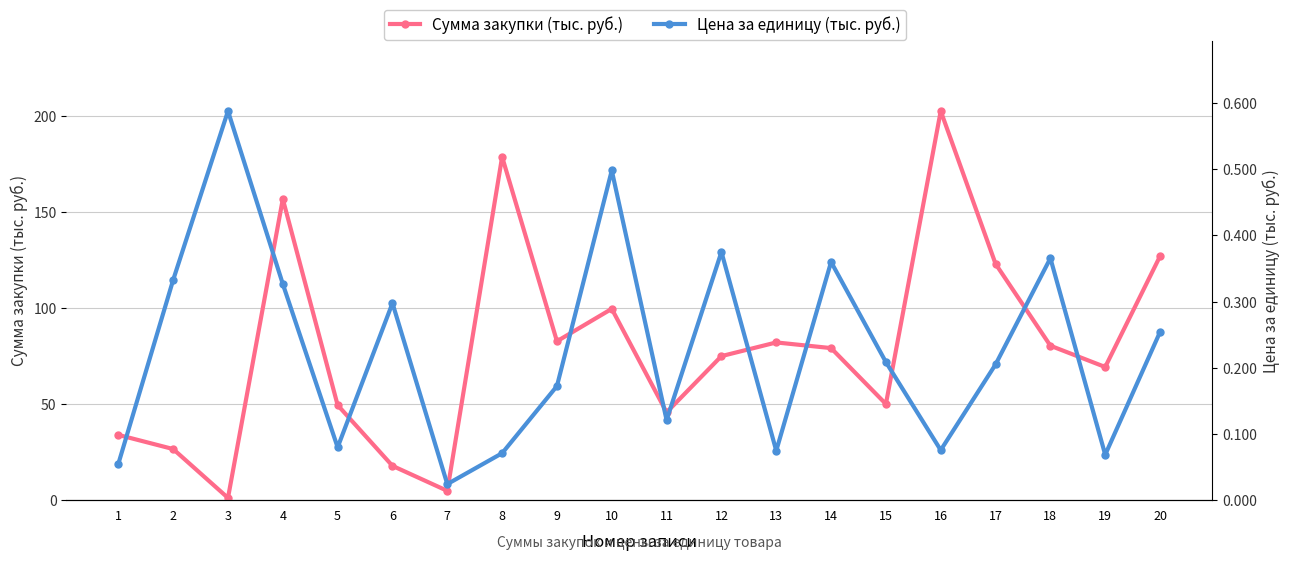

What is the average value of the Цена за единицу (тыс. руб.) series?

0.2